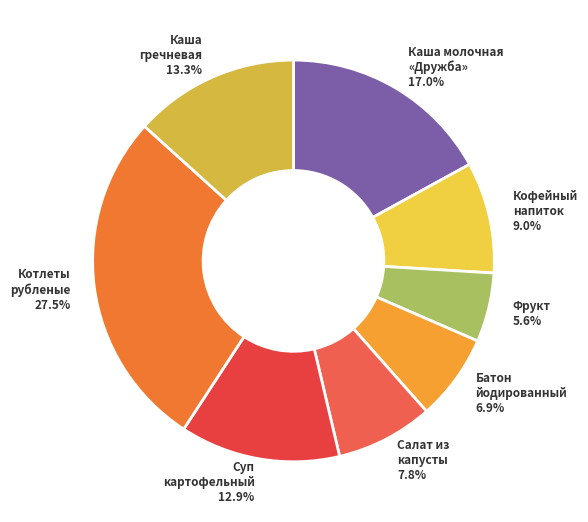

Approximately how many times larger is the value at Салат из капусты 7.8% compared to Котлеты рубленые 27.5%?

0.3